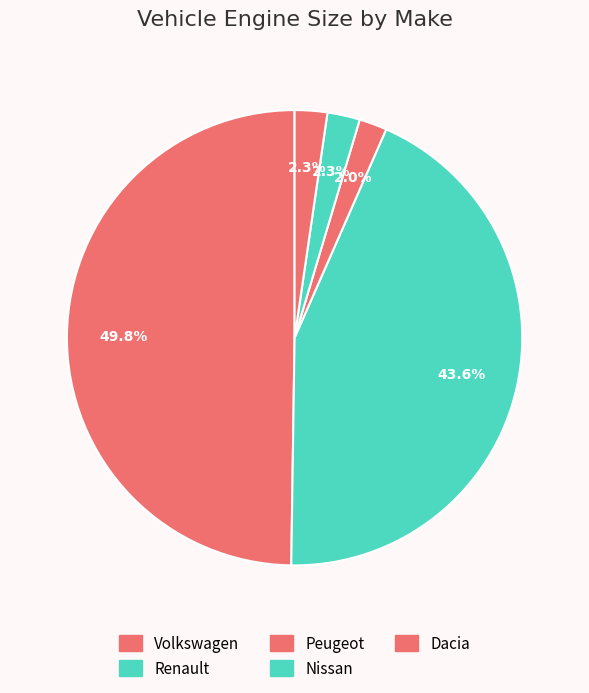

Is there a majority slice in this chart?

No